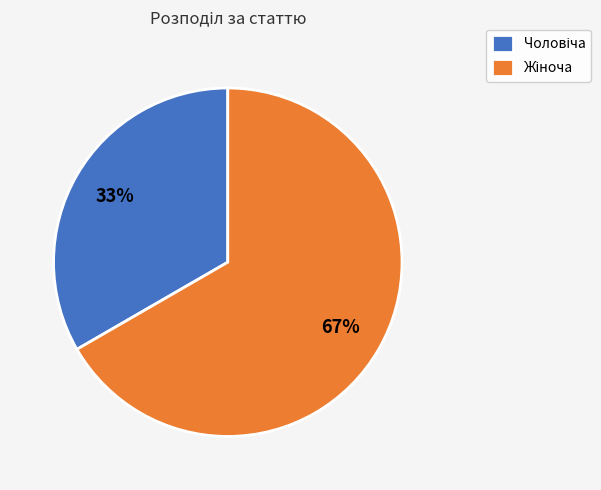

Does any single category account for the majority?

Yes